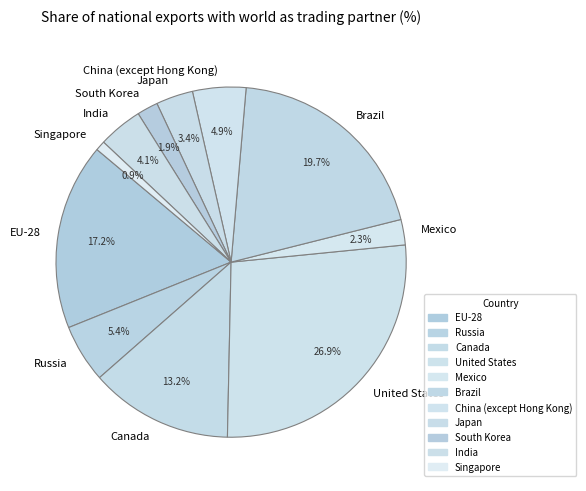

Is the sum of Mexico and South Korea greater than half?

No